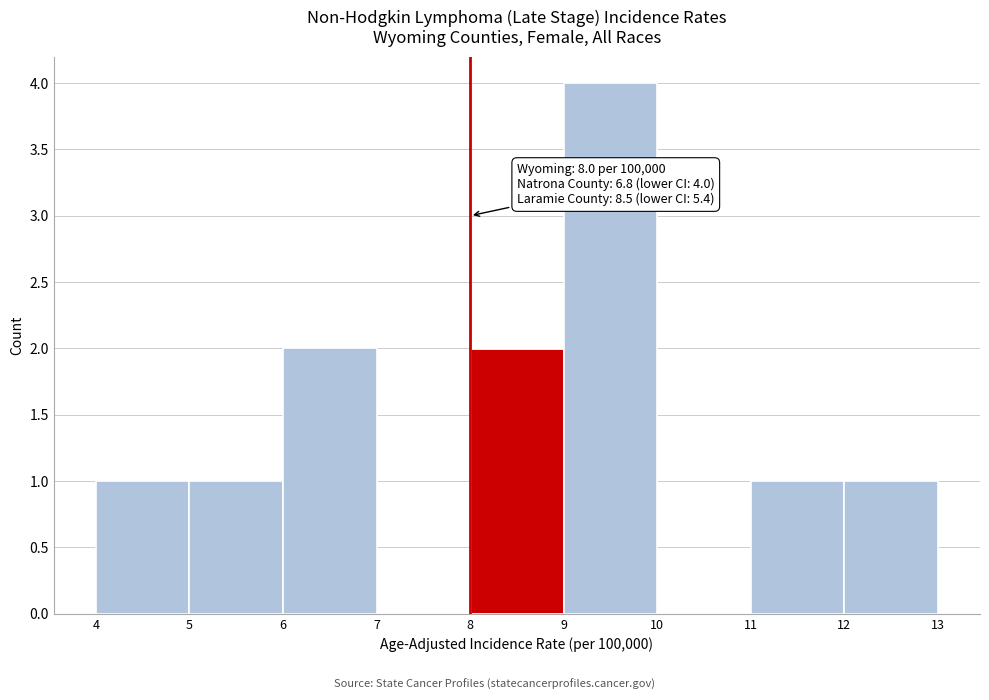

Which range on the x-axis has the tallest bar?

9 to 10